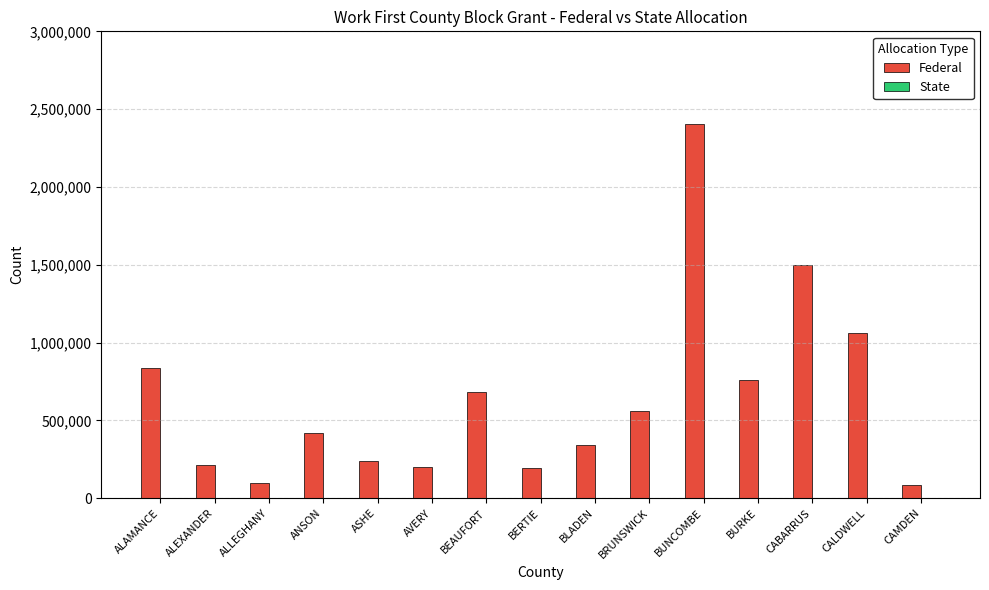

Does the chart contain any negative values?

No